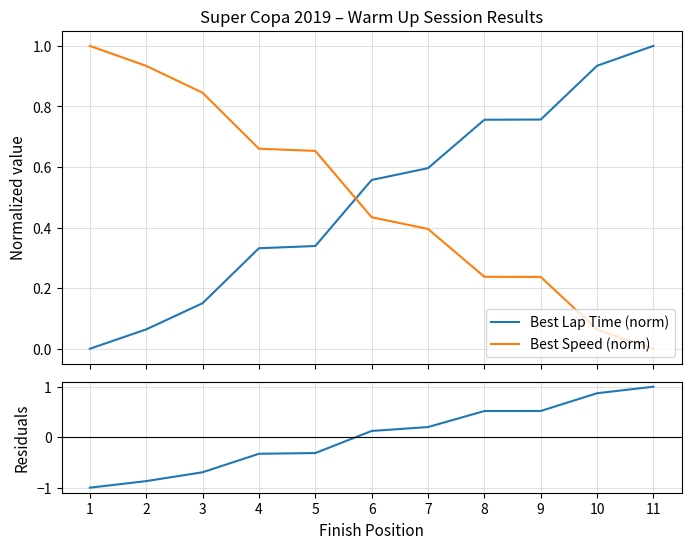

How many data points does each series have?

11